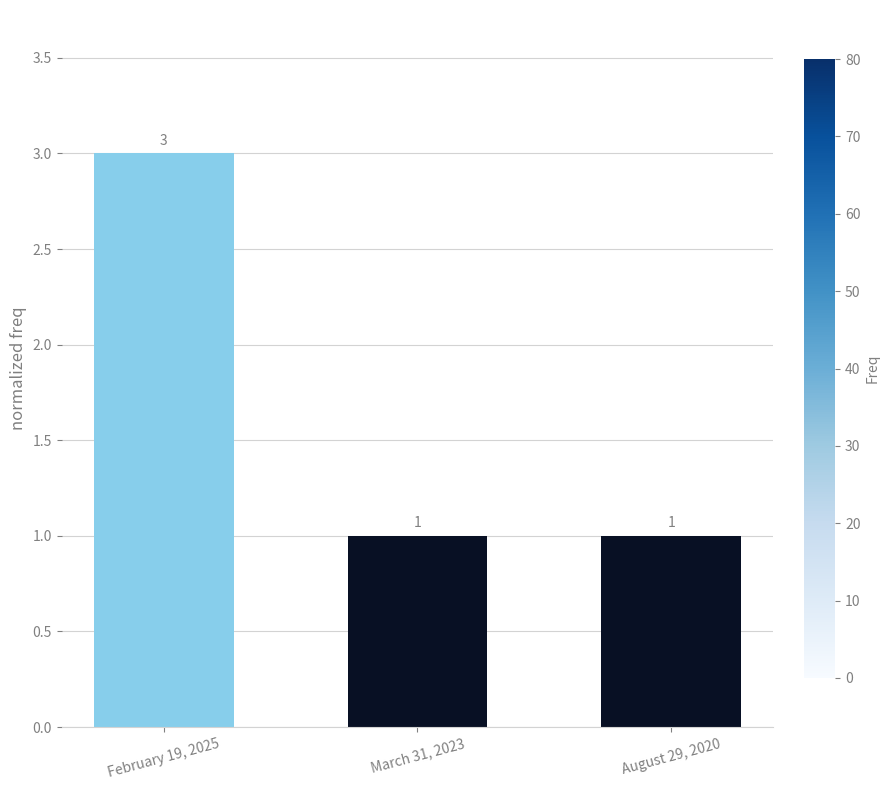

How many values are between 1 and 3?

3